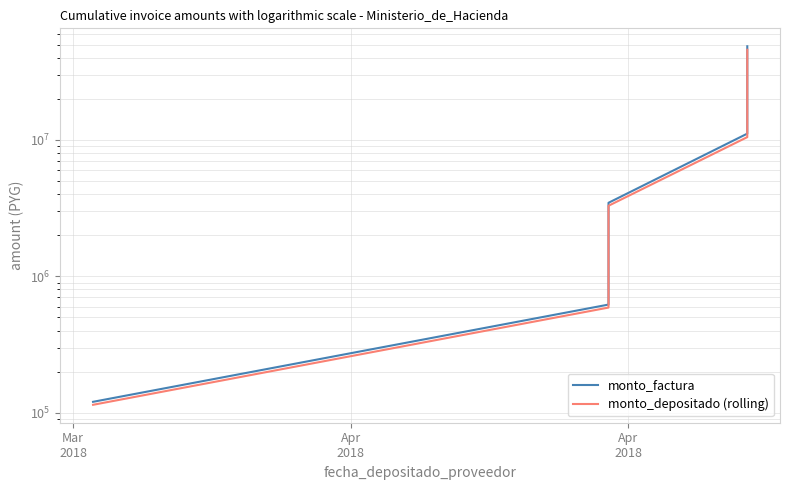

What is the label of the 5th point from the right?

Apr
2018